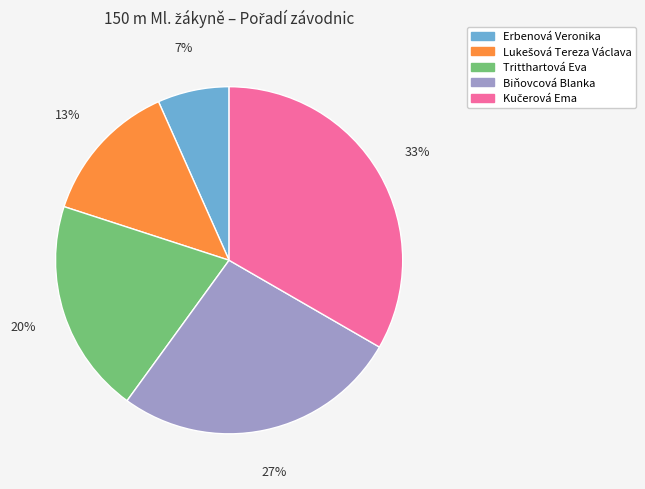

Is the sum of Erbenová Veronika and Tritthartová Eva greater than half?

No